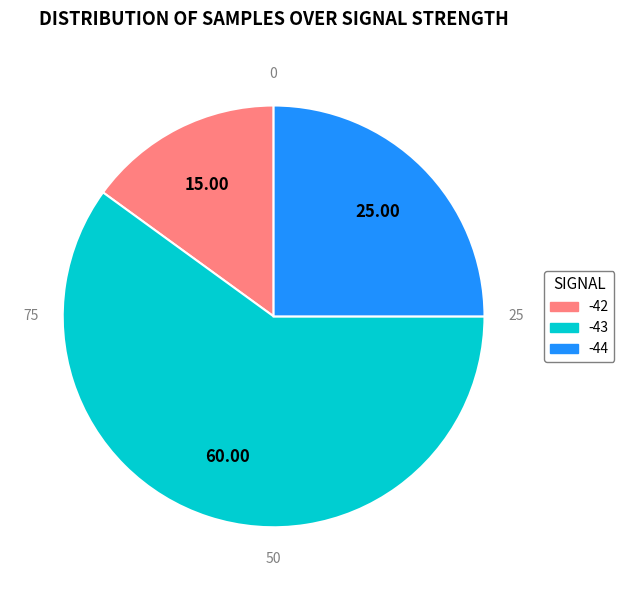

Is there a majority slice in this chart?

Yes